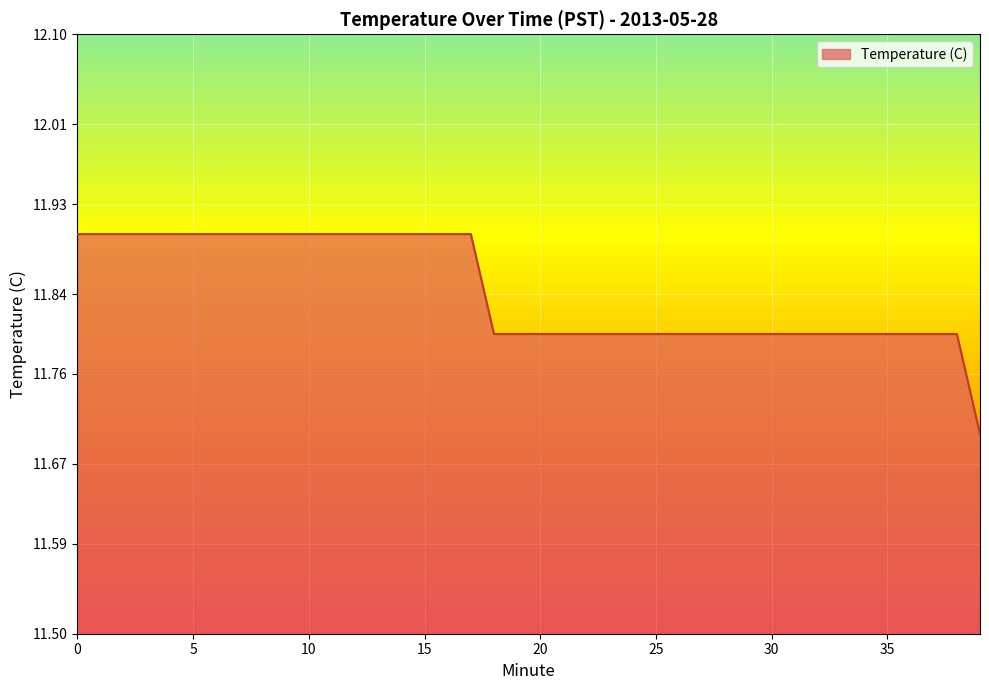

Reading left to right, transcribe all the data shown in this chart.

11.9	11.9	11.9	11.9	11.9	11.9	11.9	11.9	11.9	11.9	11.9	11.9	11.9	11.9	11.9	11.9	11.9	11.9	11.8	11.8	11.8	11.8	11.8	11.8	11.8	11.8	11.8	11.8	11.8	11.8	11.8	11.8	11.8	11.8	11.8	11.8	11.8	11.8	11.8	11.7